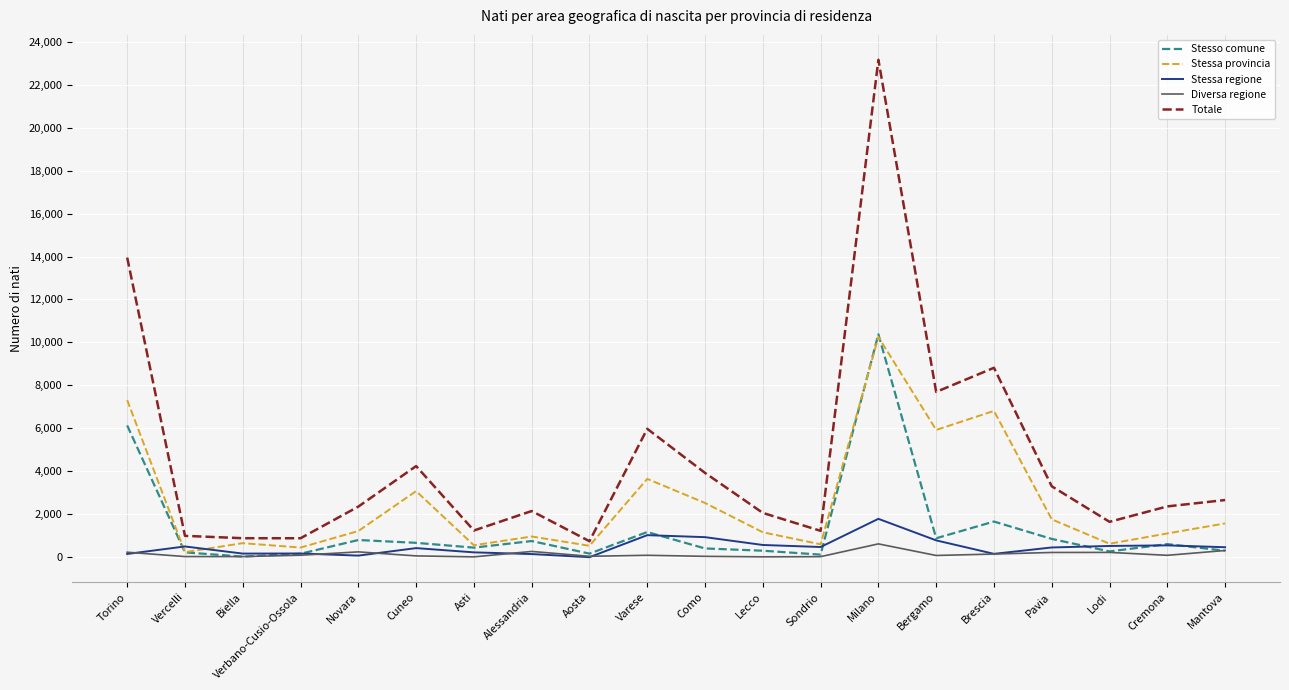

How many lines are shown in the chart?

5